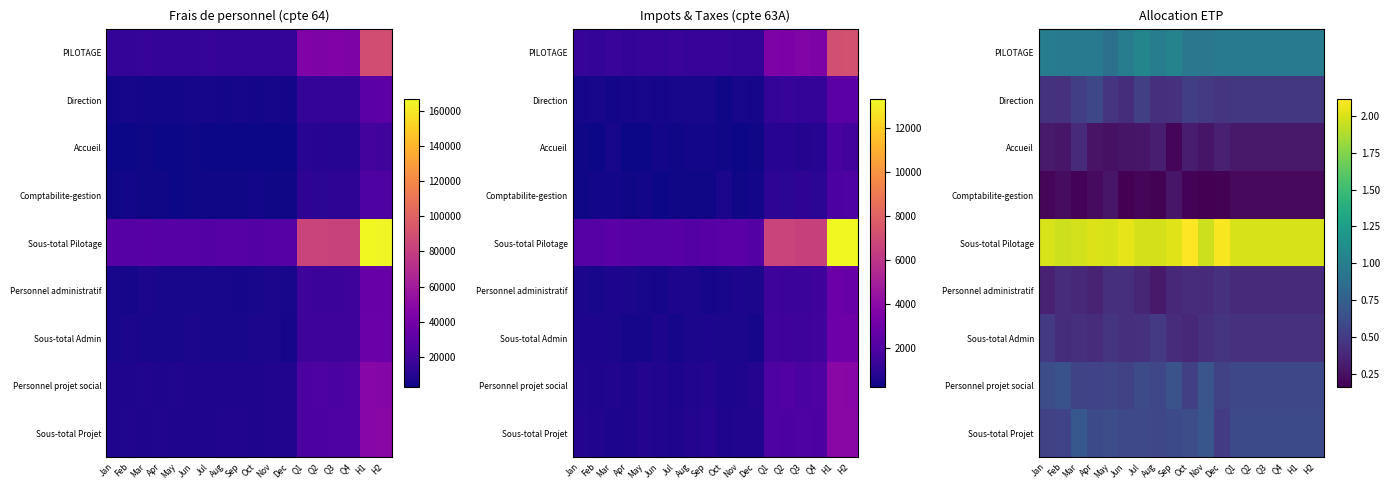

How many series are shown in this chart?

9